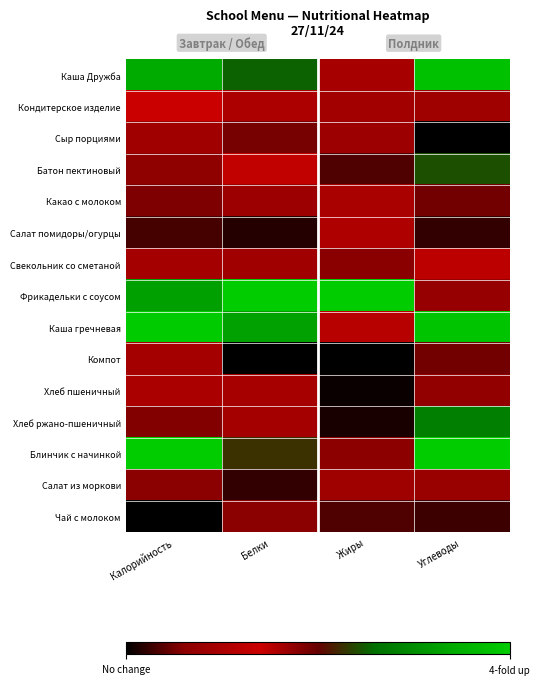

Between Жиры and Калорийность, which is larger?

Калорийность